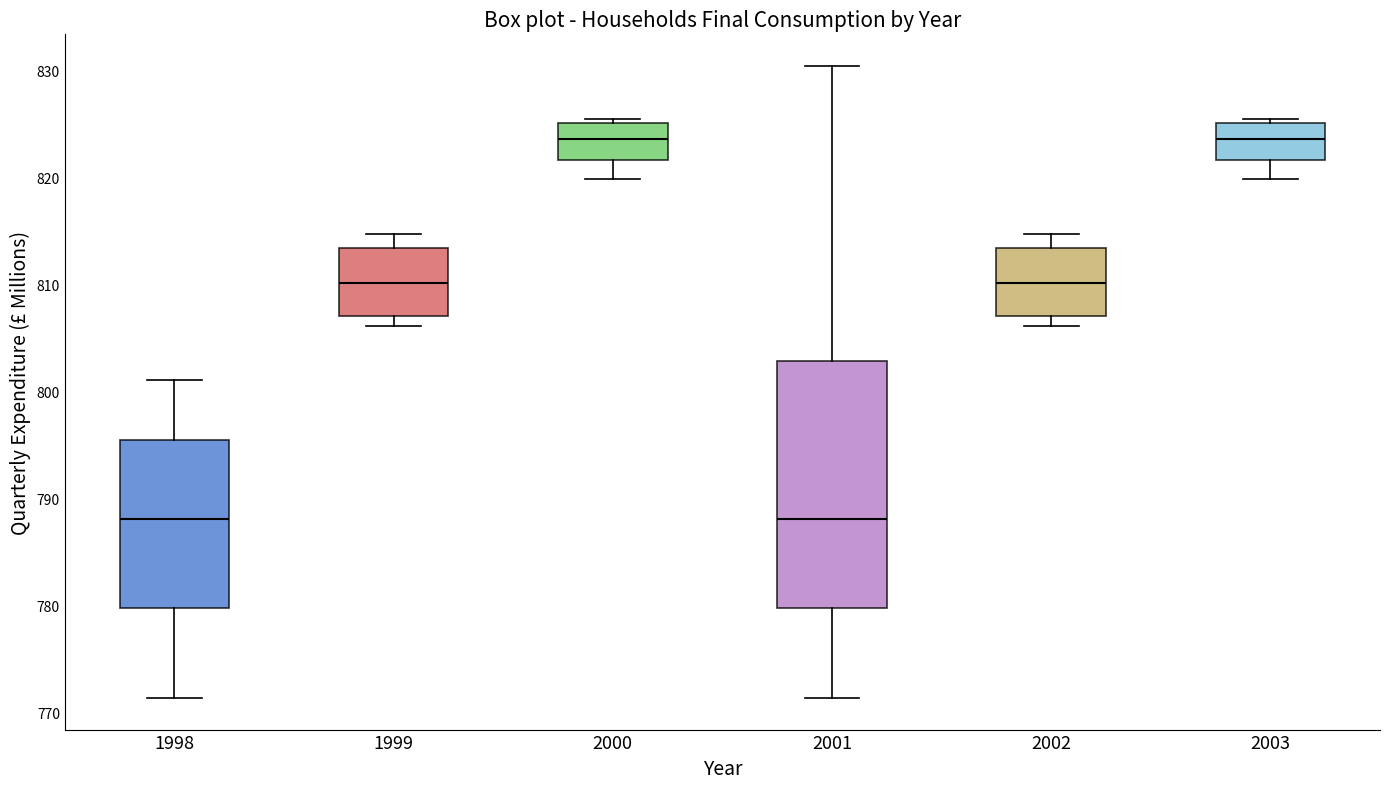

Reading left to right, read every box against the y-axis: the position of its median line, the range the box covers, and the ends of its whiskers. The values are not printed on the chart, so give them approximately, as read against the axis.

1998: median 788, box 780 to 795, whiskers 771 to 801
1999: median 810, box 807 to 813, whiskers 806 to 815
2000: median 824, box 822 to 825, whiskers 820 to 825 (just above the box's upper edge)
2001: median 788, box 780 to 803, whiskers 771 to 830
2002: median 810, box 807 to 813, whiskers 806 to 815
2003: median 824, box 822 to 825, whiskers 820 to 825 (just above the box's upper edge)